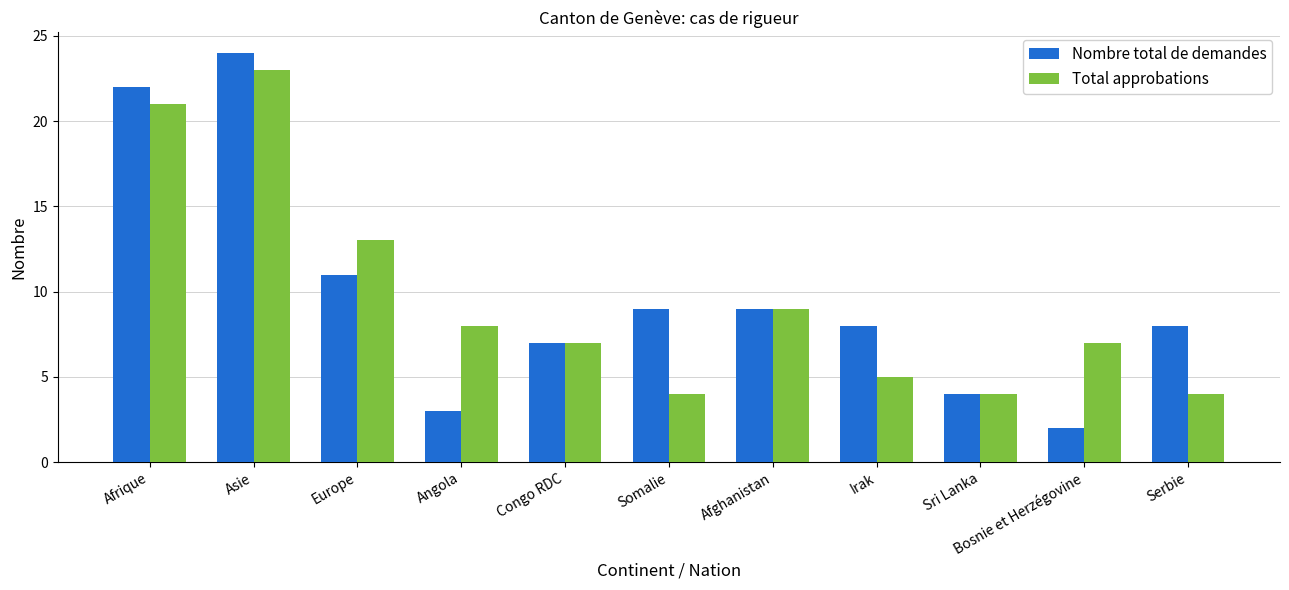

What is the average value of the Total approbations series?

10